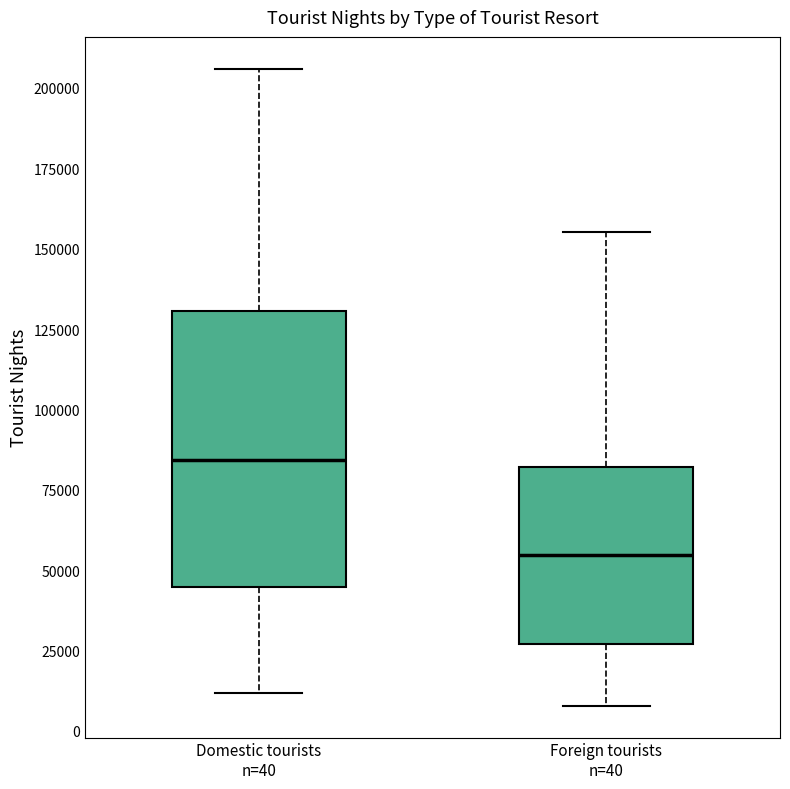

Reading left to right, read every box against the y-axis: the position of its median line, the range the box covers, and the ends of its whiskers. The values are not printed on the chart, so give them approximately, as read against the axis.

Domestic tourists n=40: median 85000, box 45000 to 130000, whiskers 10000 to 205000
Foreign tourists n=40: median 55000, box 25000 to 80000, whiskers 10000 to 155000